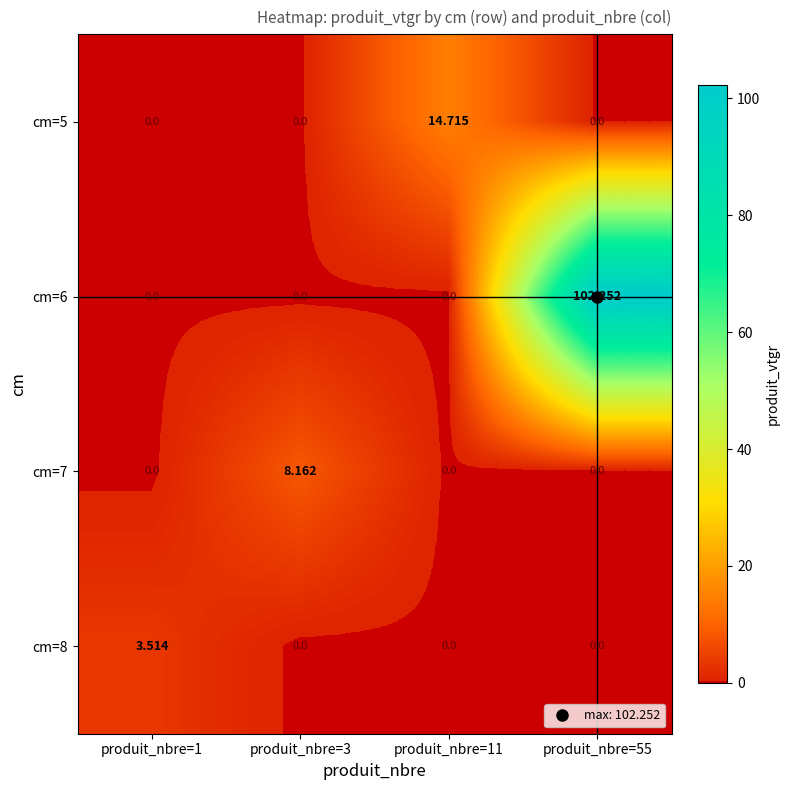

How many data points in cm=8 are above 0?

1